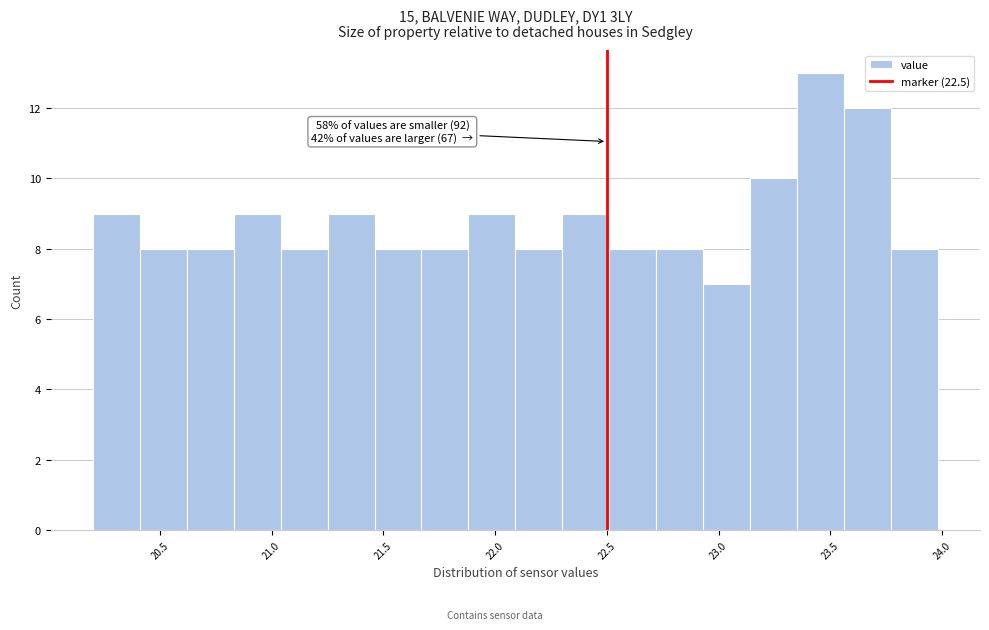

Over which range of the x-axis is the bar tallest?

23.35 to 23.56